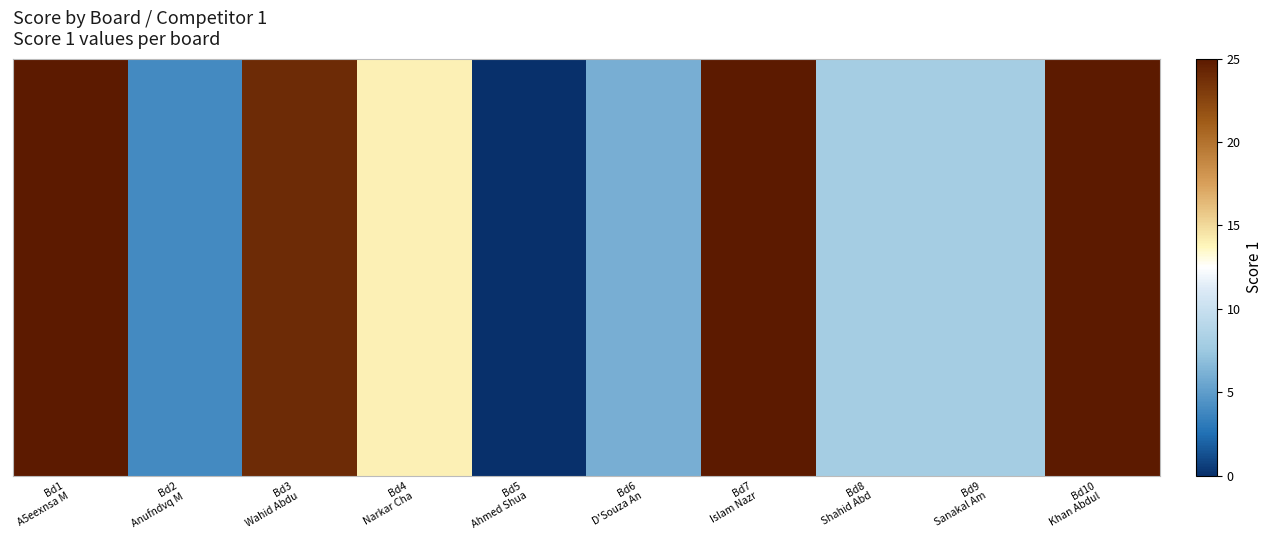

Which category has the highest value across all series?

Bd1
A5eexnsa M